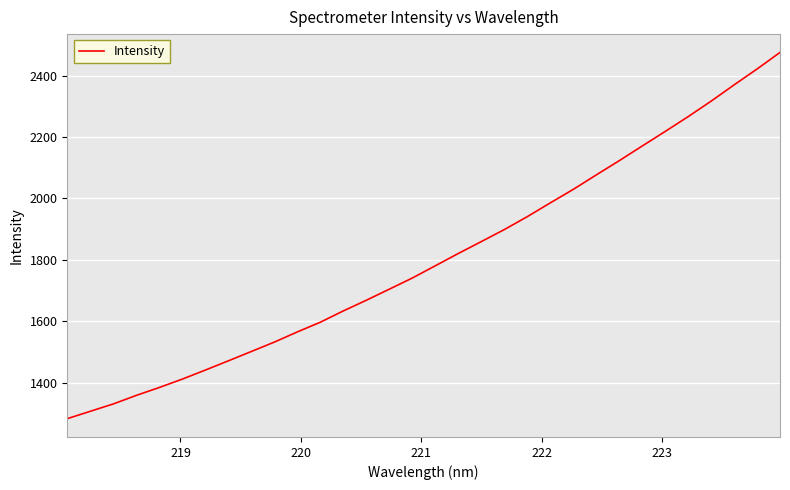

What is the minimum value shown in the chart?

1282.2